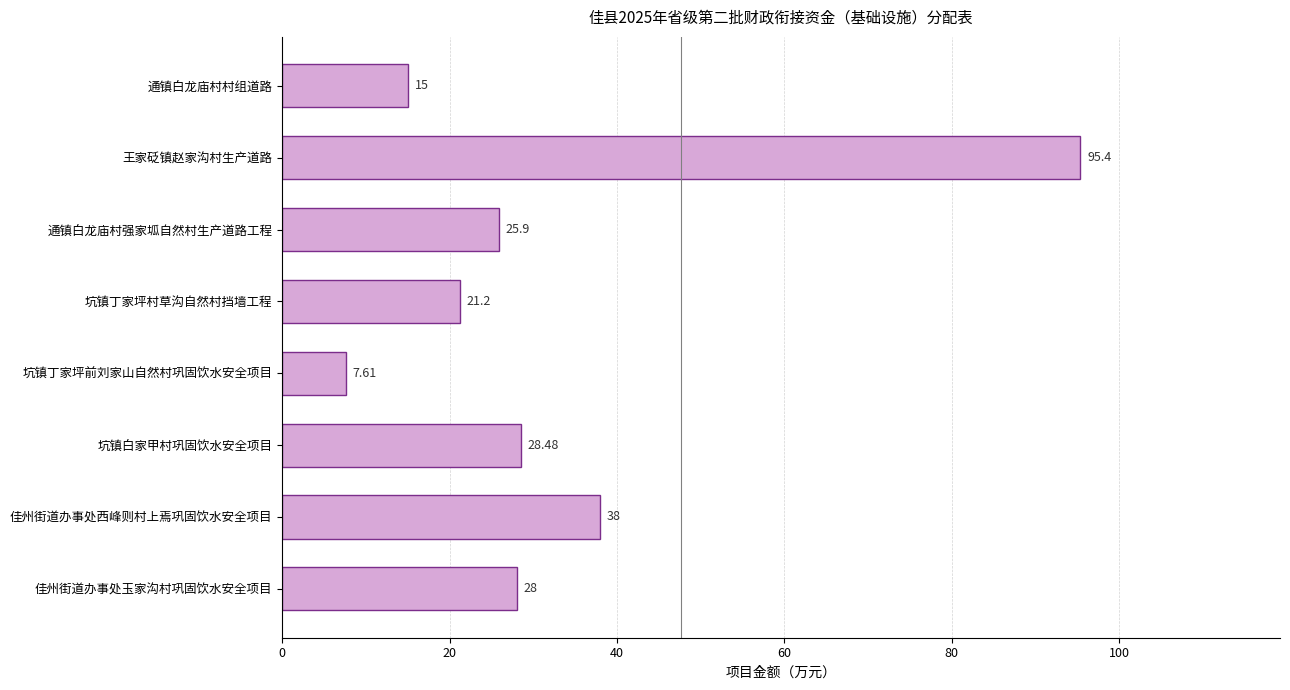

What is the sum of the values at 王家砭镇赵家沟村生产道路 and 坑镇丁家坪前刘家山自然村巩固饮水安全项目?

103.0